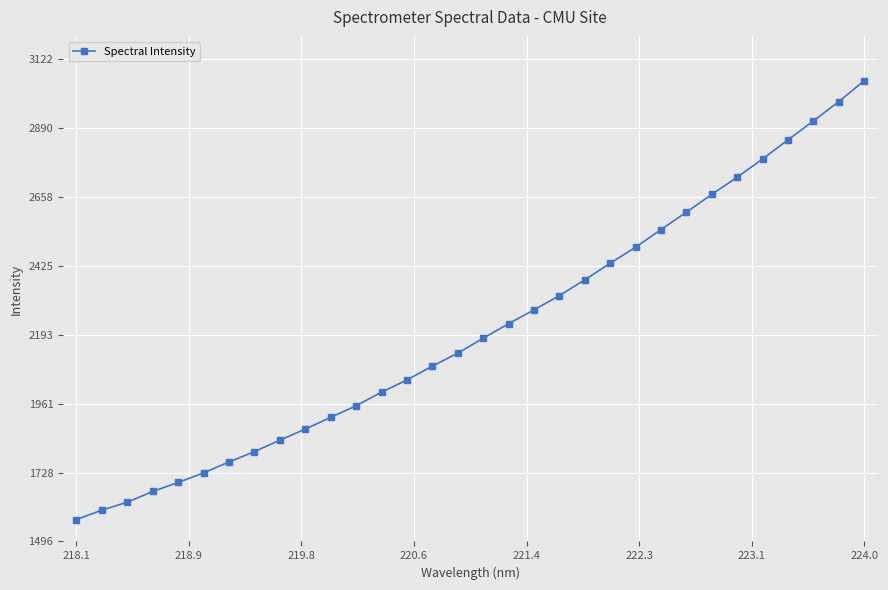

How many data points are above 2181?

16